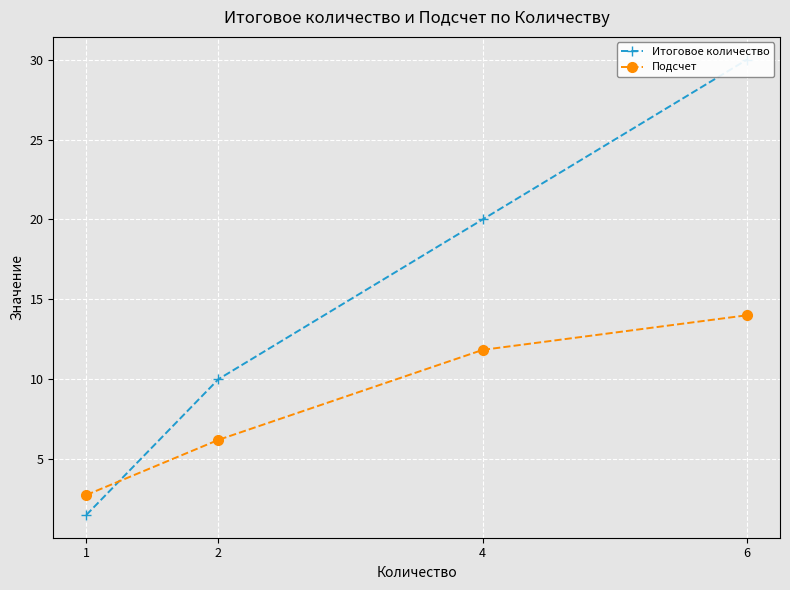

List the series in order of their overall mean, highest first.

Итоговое количество, Подсчет